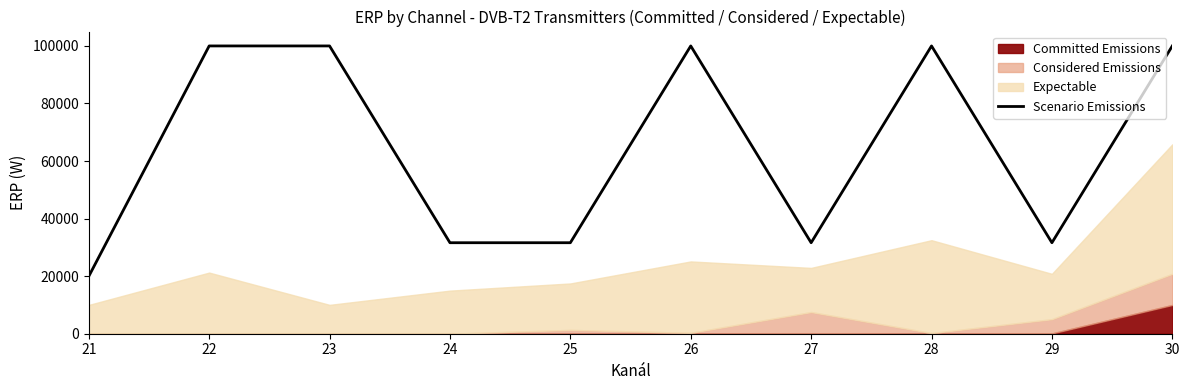

True or false: the data shows 100000 at 22.

True